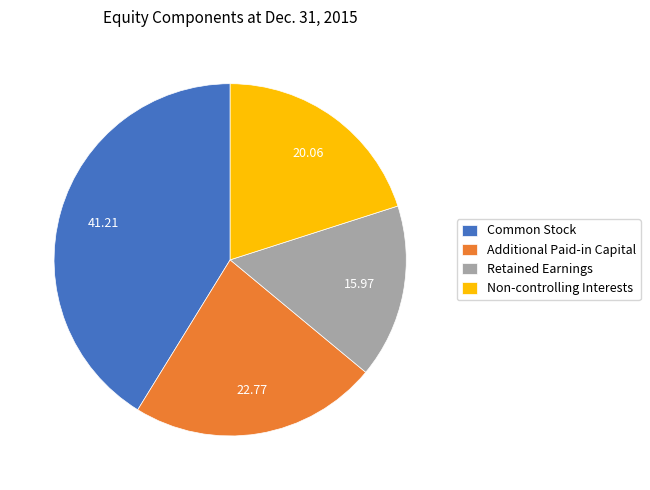

How many slices are in this pie chart?

4